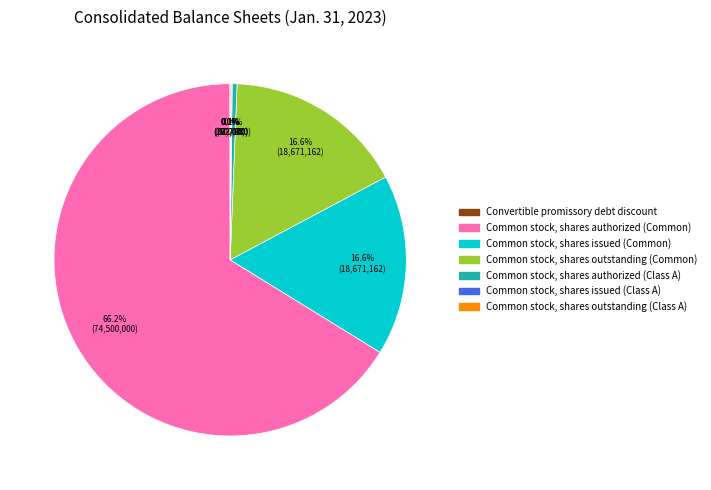

Which slice is the largest?

Common stock, shares authorized (Common)